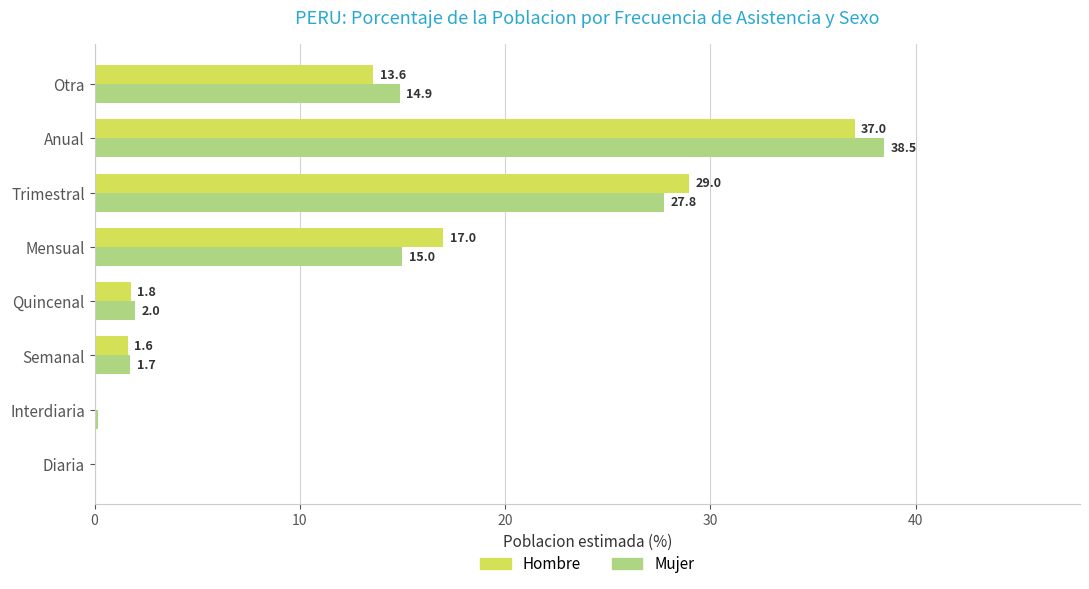

Is the value of Mujer at Otra greater than the value of Hombre at Diaria?

Yes